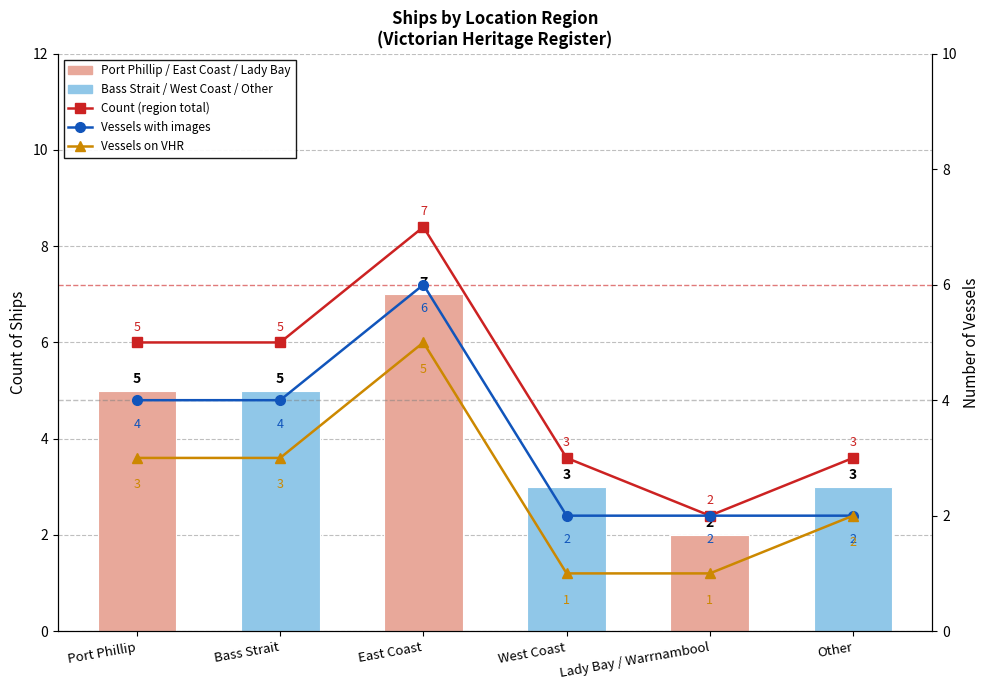

True or false: Count (region total) has a value of 9 at Bass Strait.

False